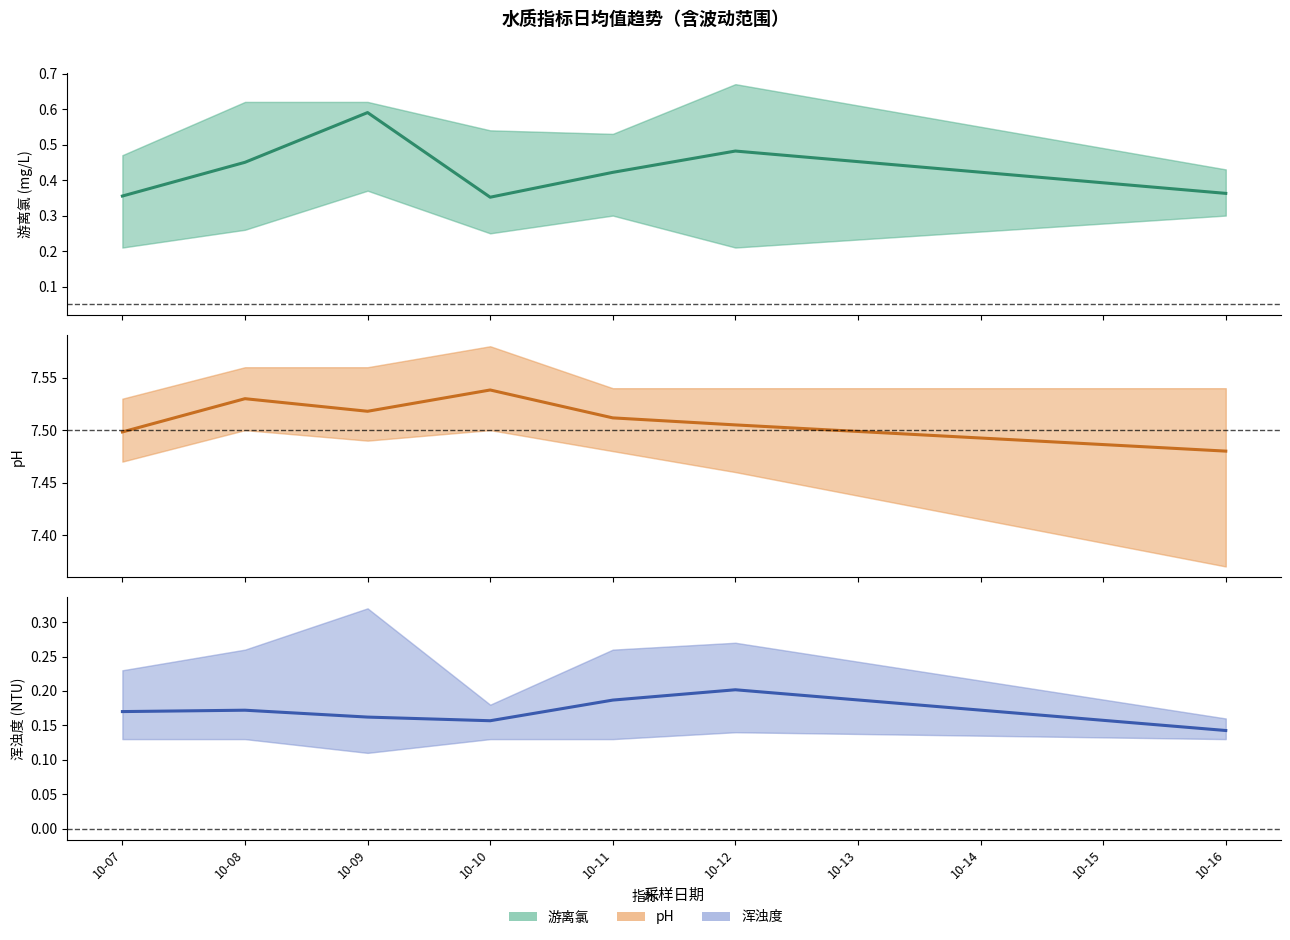

How many series are shown in this chart?

3